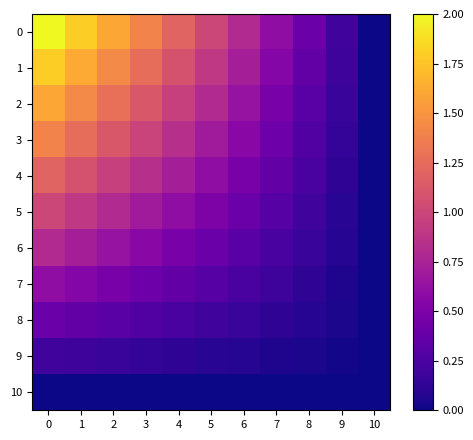

At how many categories does at least one series exceed 0?

10